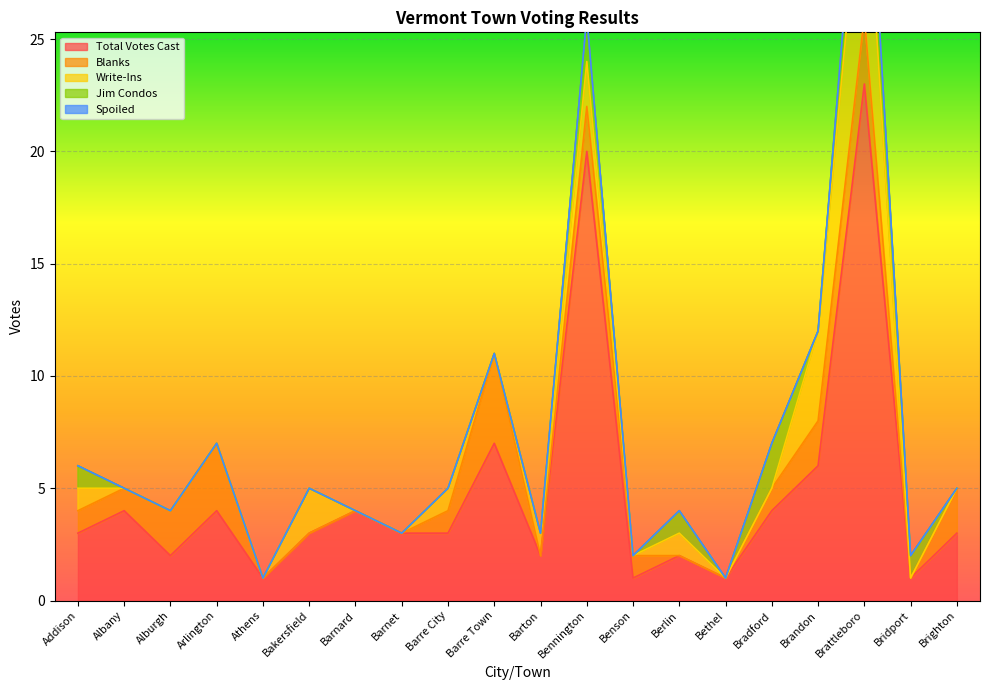

What is the sum of all Total Votes Cast values?

97